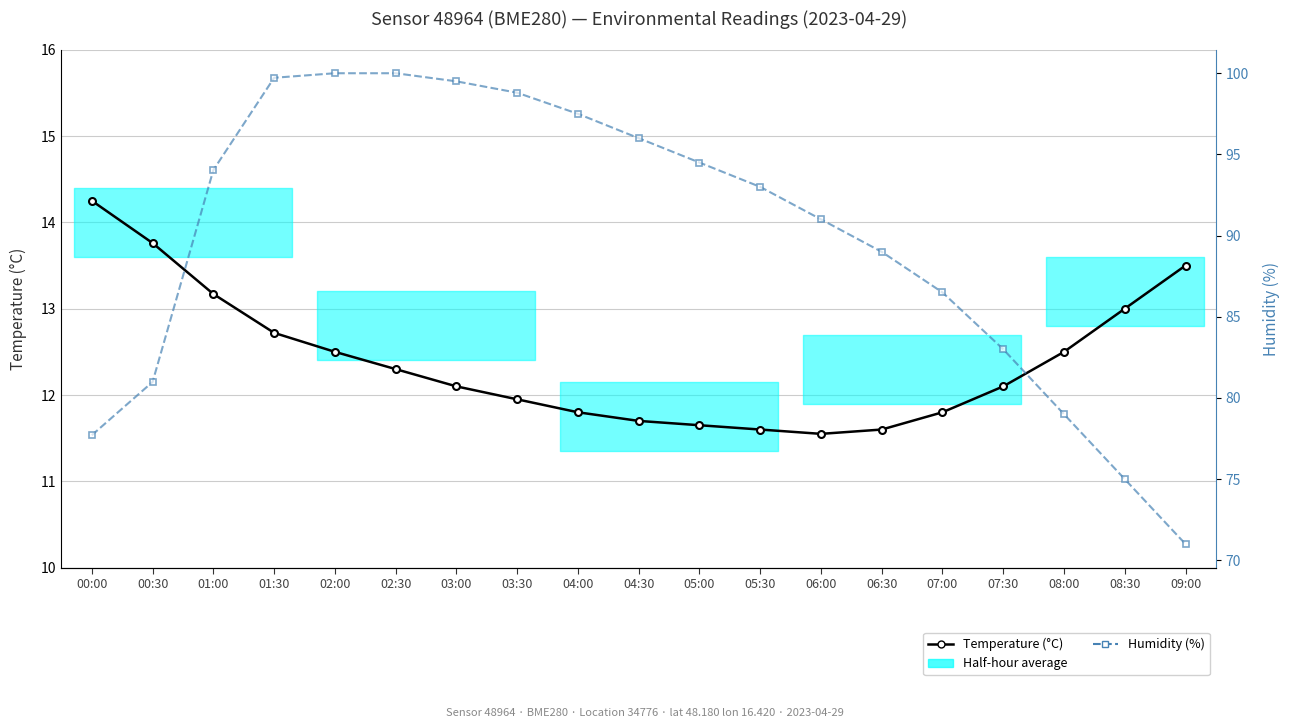

How many interior local valleys does the Temperature (°C) series have?

1